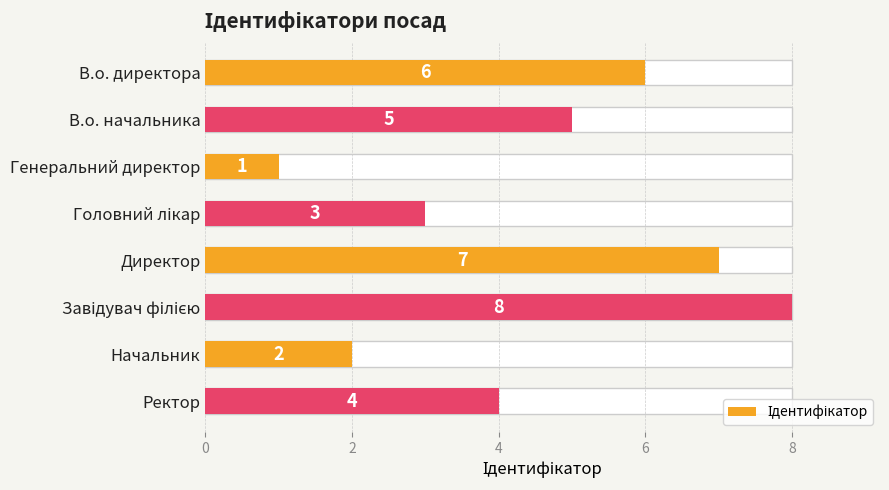

What is the value of the 8th bar from the left?

4